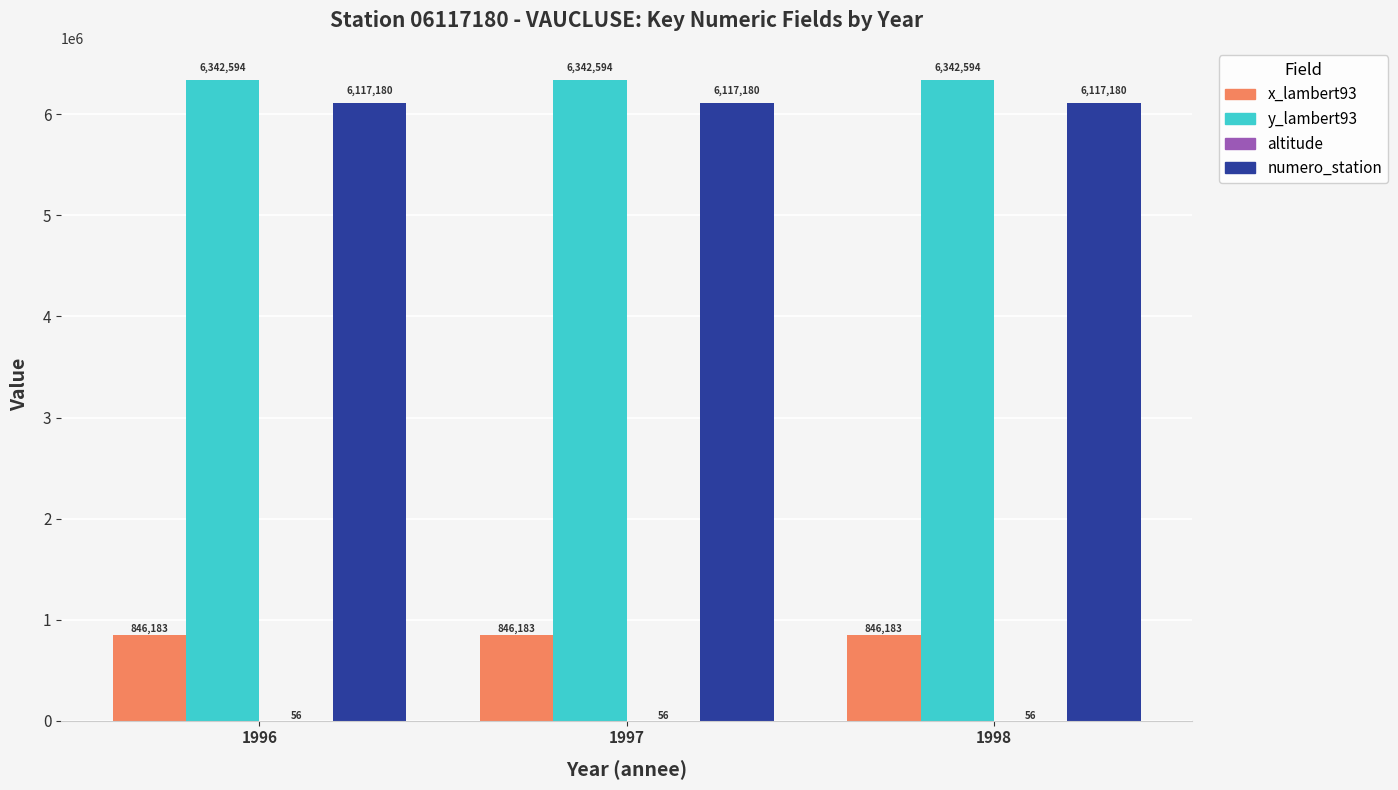

What value does the y_lambert93 series have at 1997?

6342594